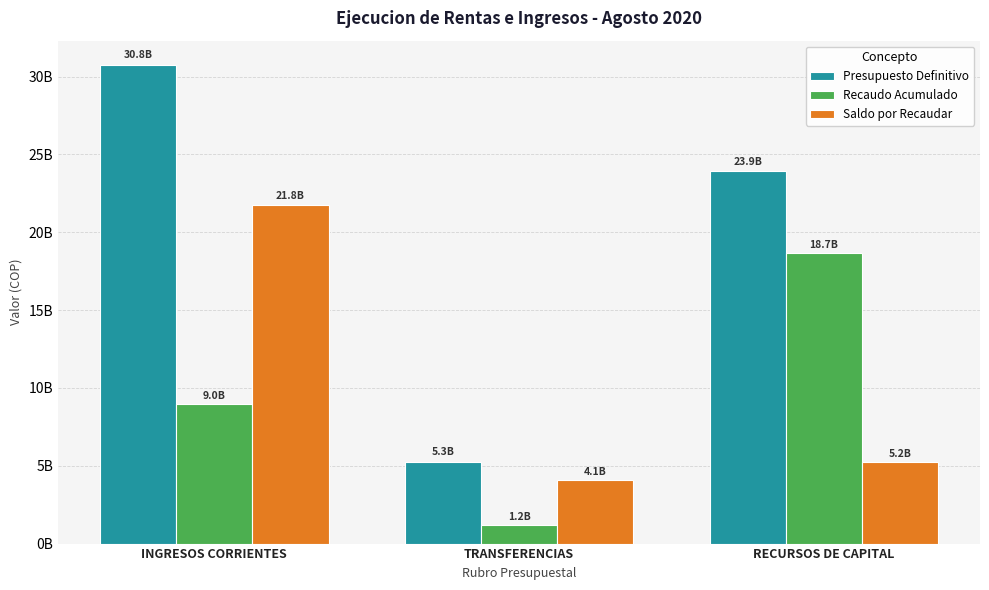

Is the value of Recaudo Acumulado at RECURSOS DE CAPITAL greater than the value of Presupuesto Definitivo at INGRESOS CORRIENTES?

No